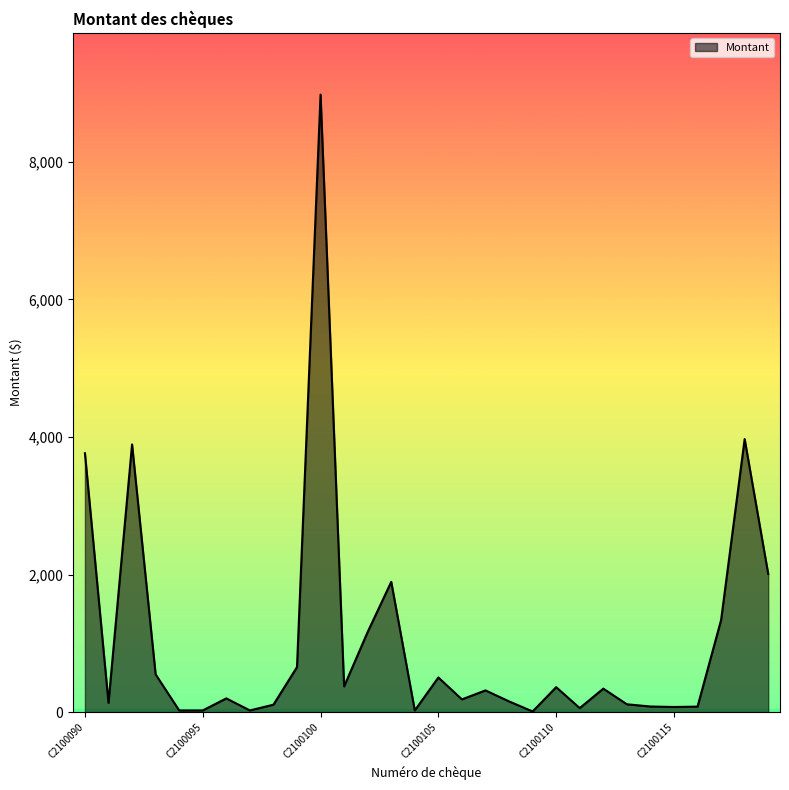

What is the maximum value shown in the chart?

8978.9